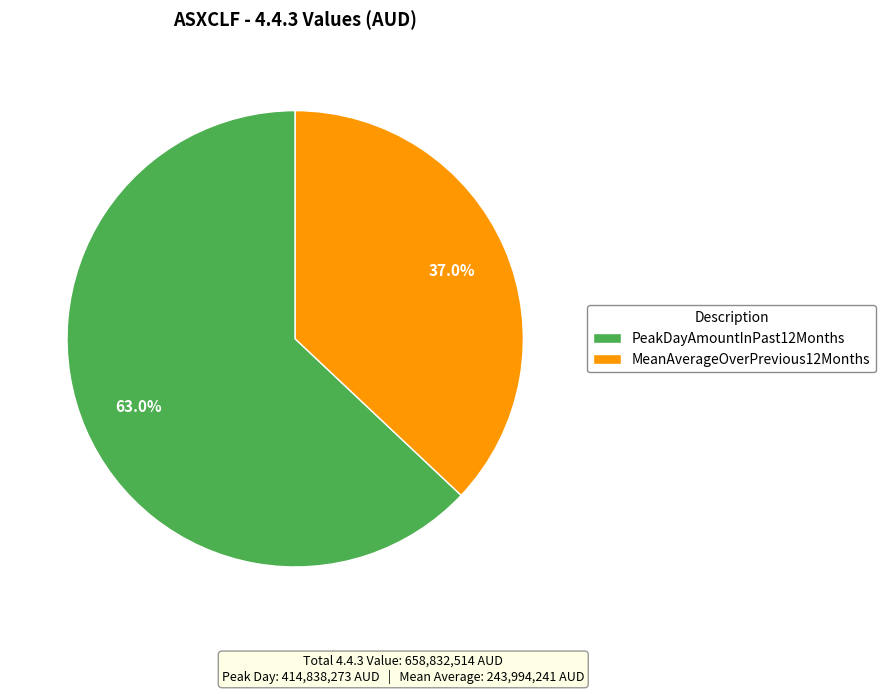

Is PeakDayAmountInPast12Months the majority of the pie?

Yes